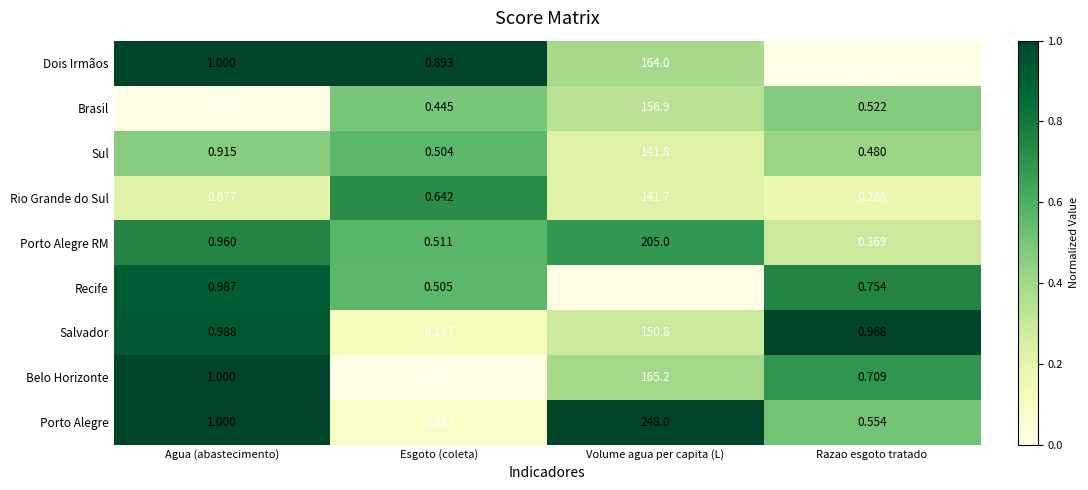

Which series has the largest range (max minus min)?

Porto Alegre